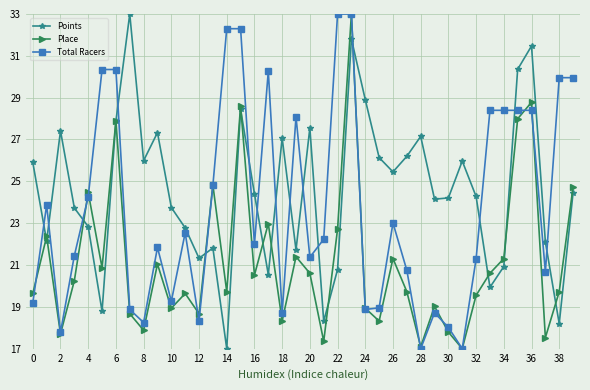

Rank the series by their average value, from lowest to highest.

Place, Total Racers, Points